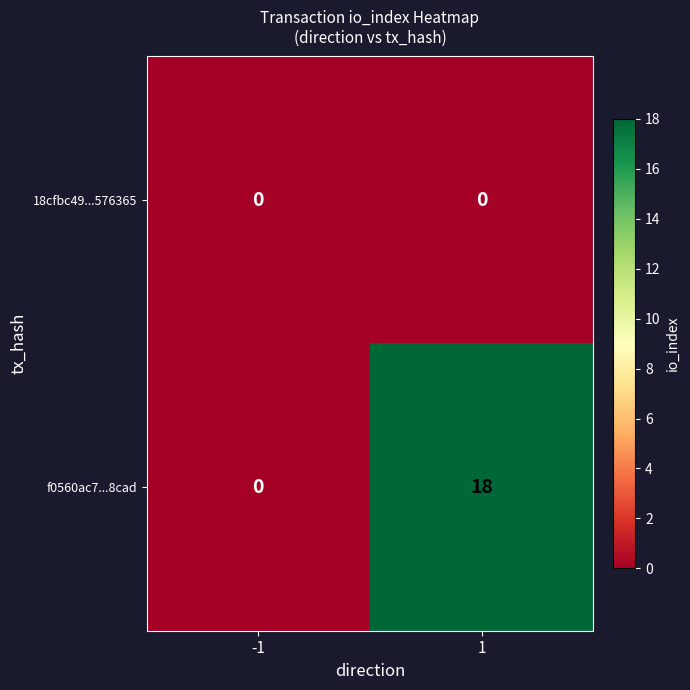

Reading left to right, transcribe all the data shown in this chart.

18cfbc49...576365: 0	0
f0560ac7...8cad: 0	18